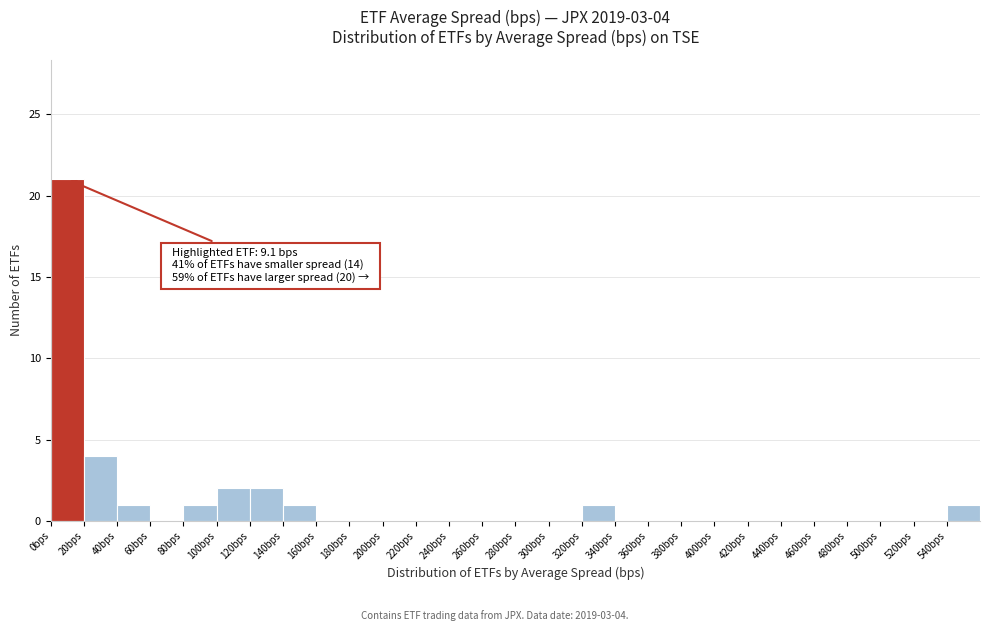

Which range on the x-axis has the tallest bar?

0 to 20